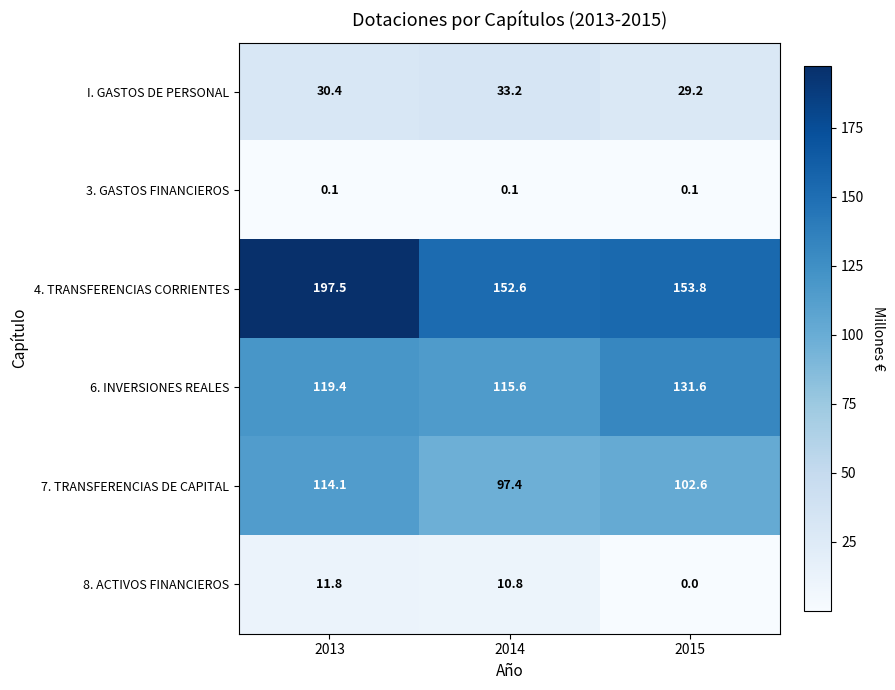

What is the sum of the 7. TRANSFERENCIAS DE CAPITAL values at 2014 and 2015?

200.0